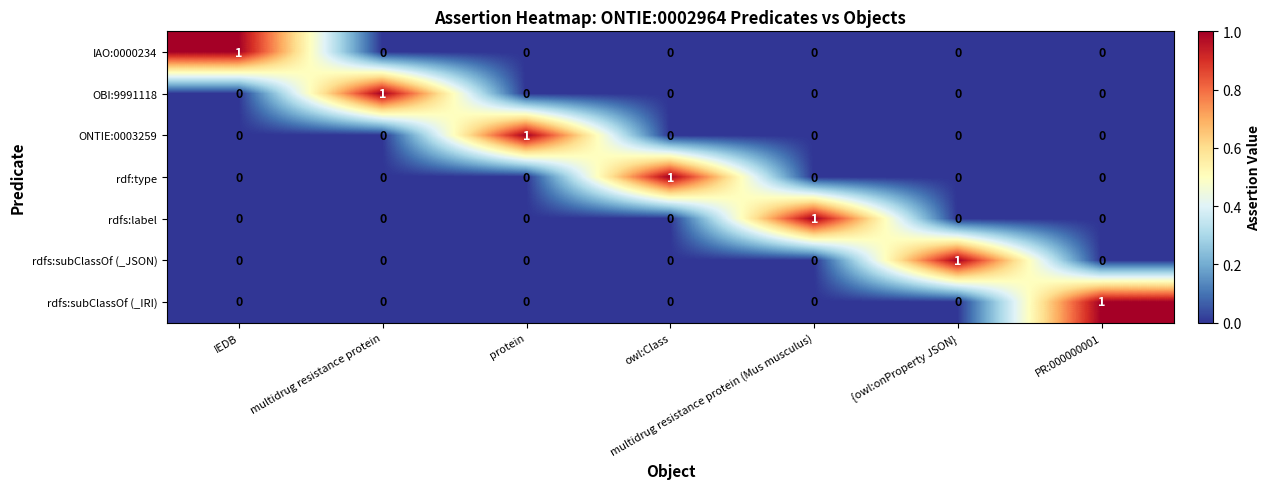

At how many categories does at least one series exceed 0?

7